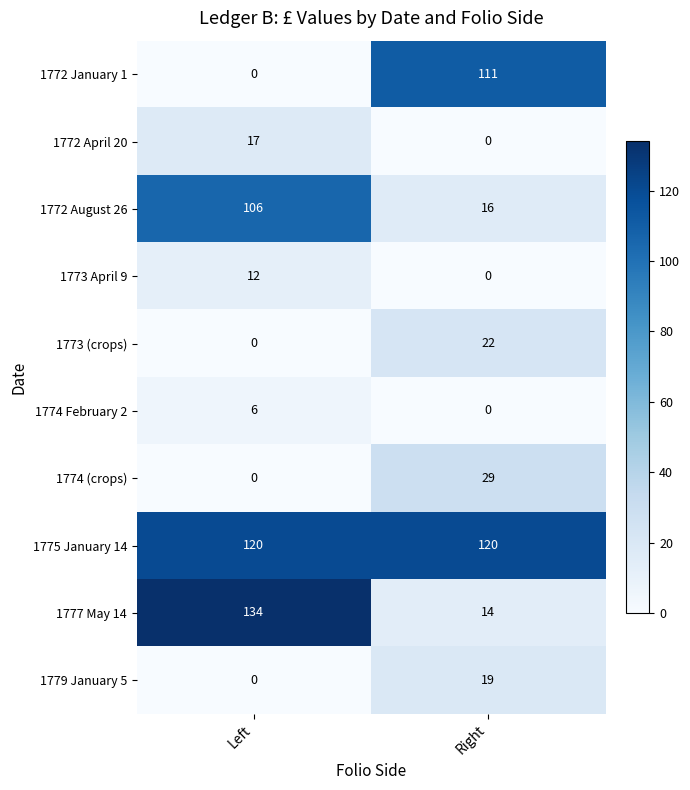

Rank the categories by 1773 April 9 value from highest to lowest.

Left, Right